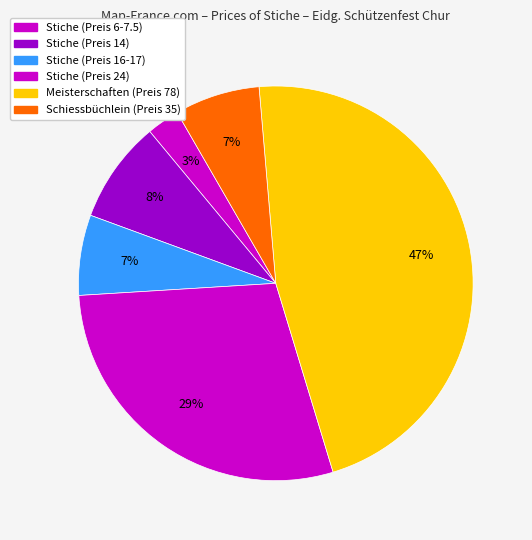

How many segments does this pie chart have?

6